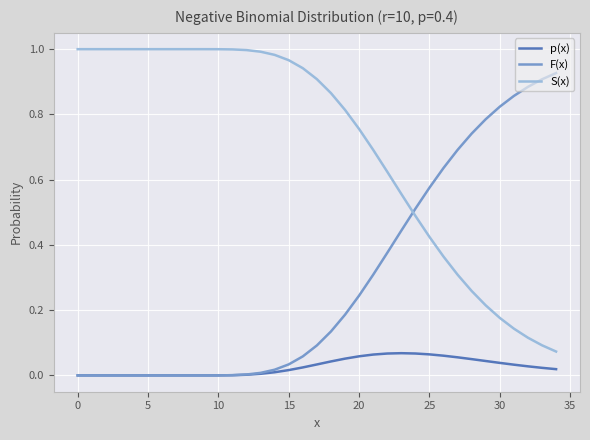

Which series has the largest total across all categories?

S(x)